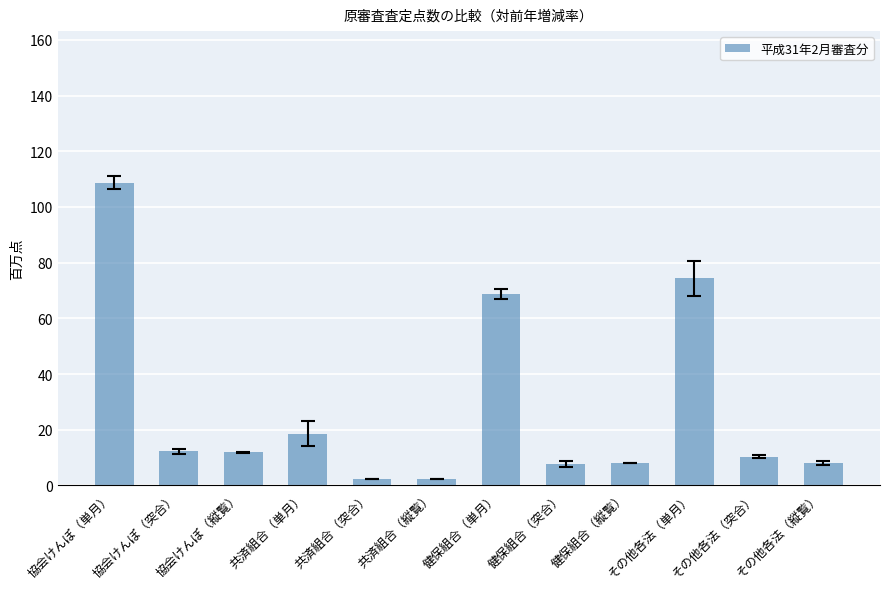

What is the sum of the values at 協会けんぽ（縦覧） and 協会けんぽ（突合）?

24.1